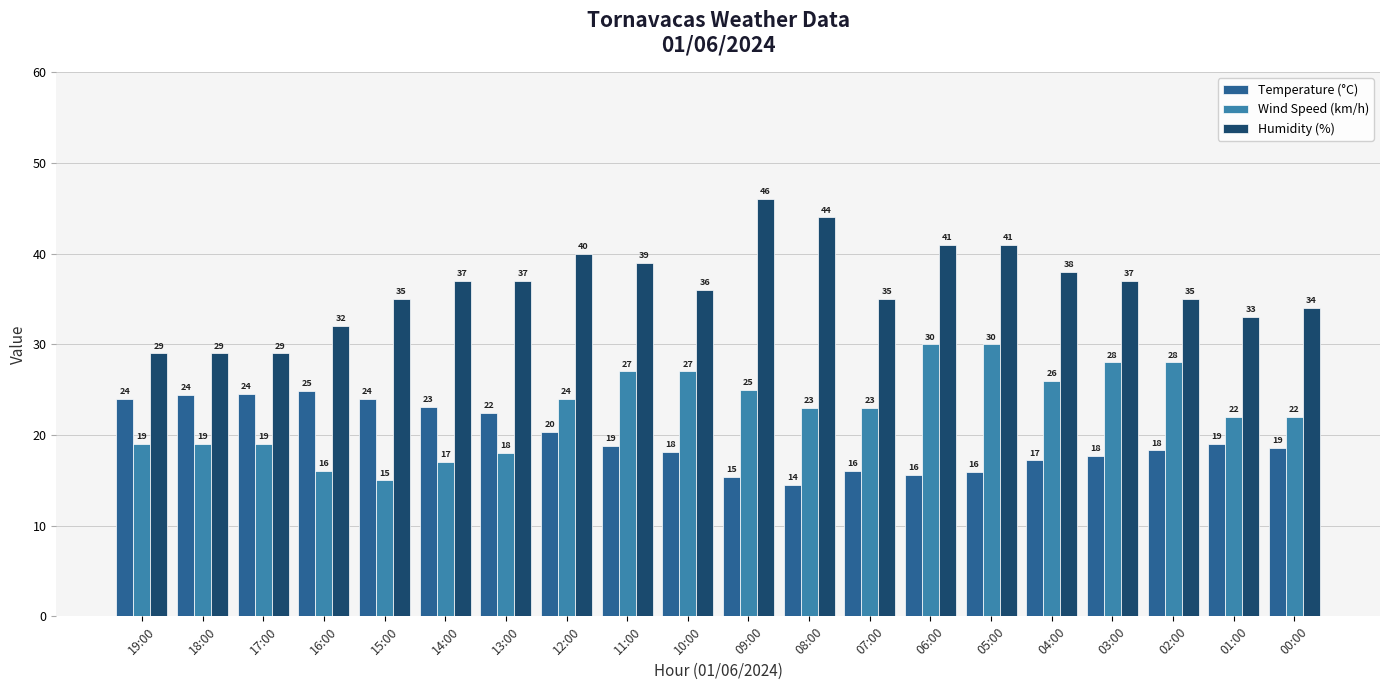

Rank the series by their average value, from highest to lowest.

Humidity (%), Wind Speed (km/h), Temperature (°C)